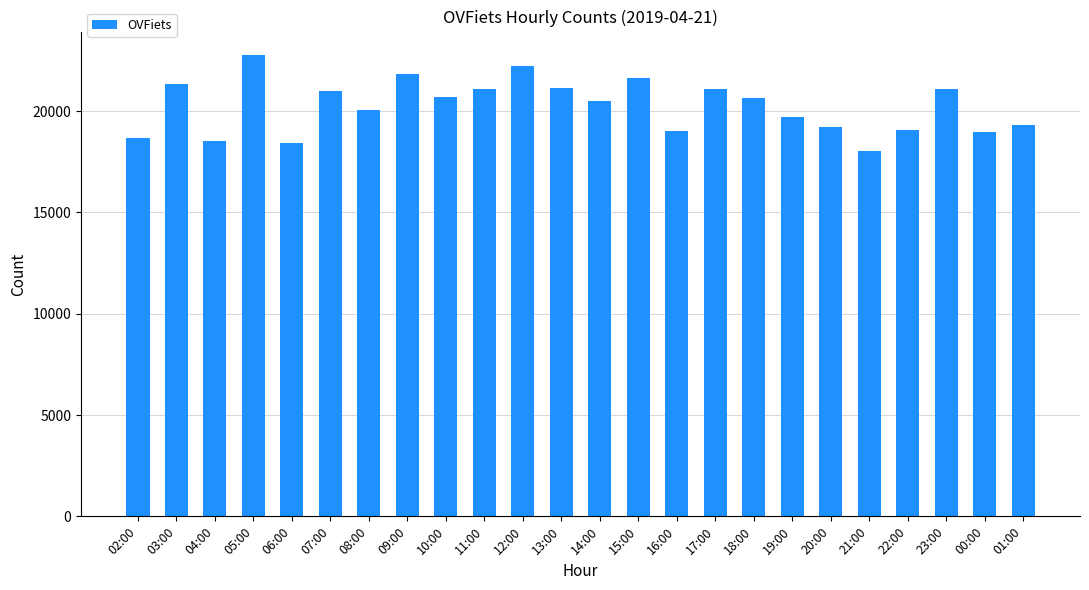

What is the label of the 4th bar from the right?

22:00